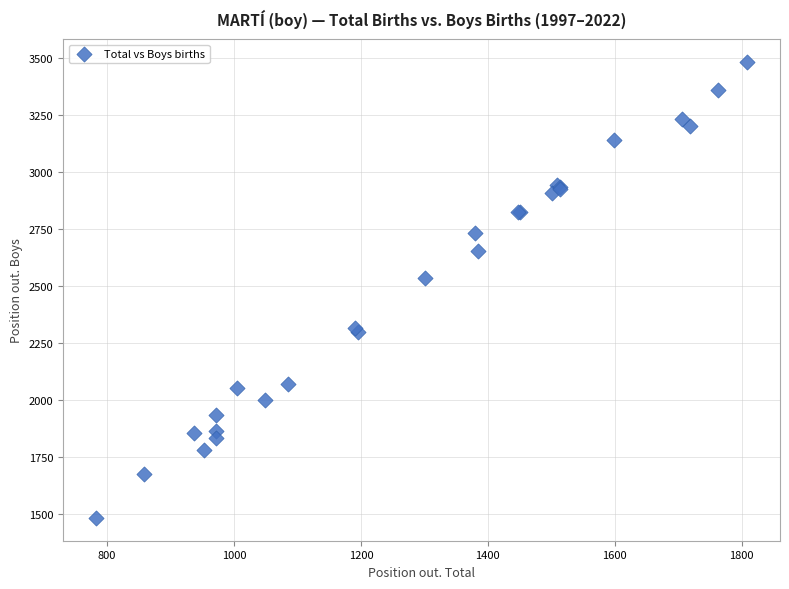

What Y value in the scatter plot is closest to 2483?

2535